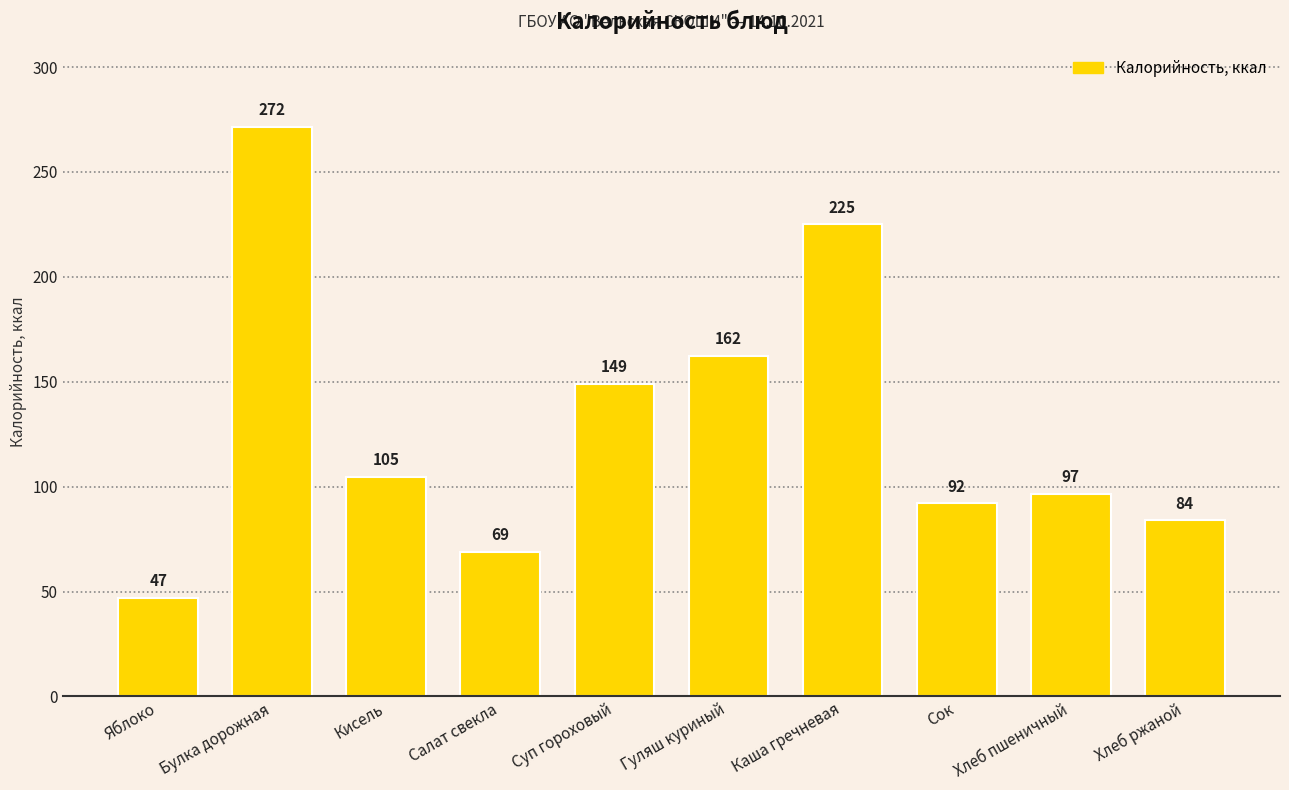

What is the sum of all values?

1301.4